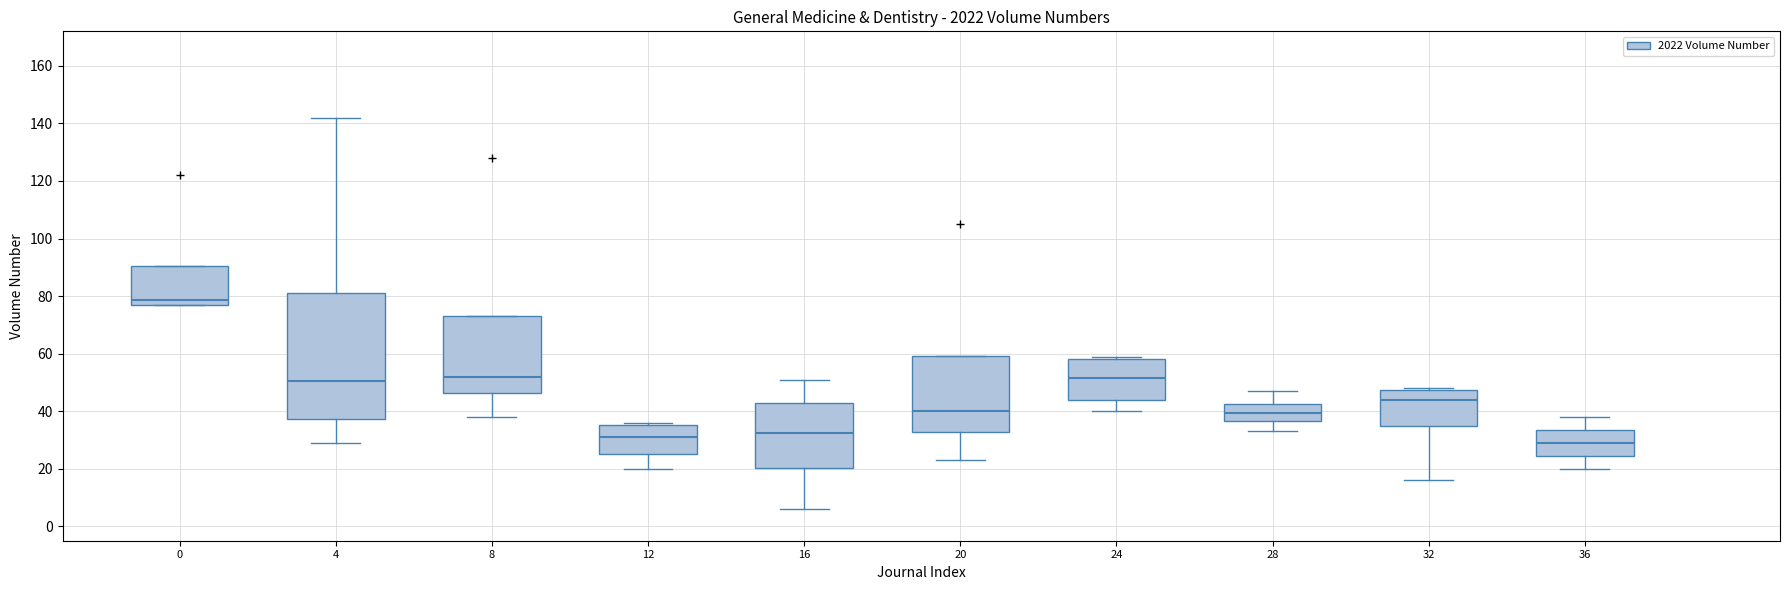

Which box is the tallest, from its lower edge to its upper edge?

4